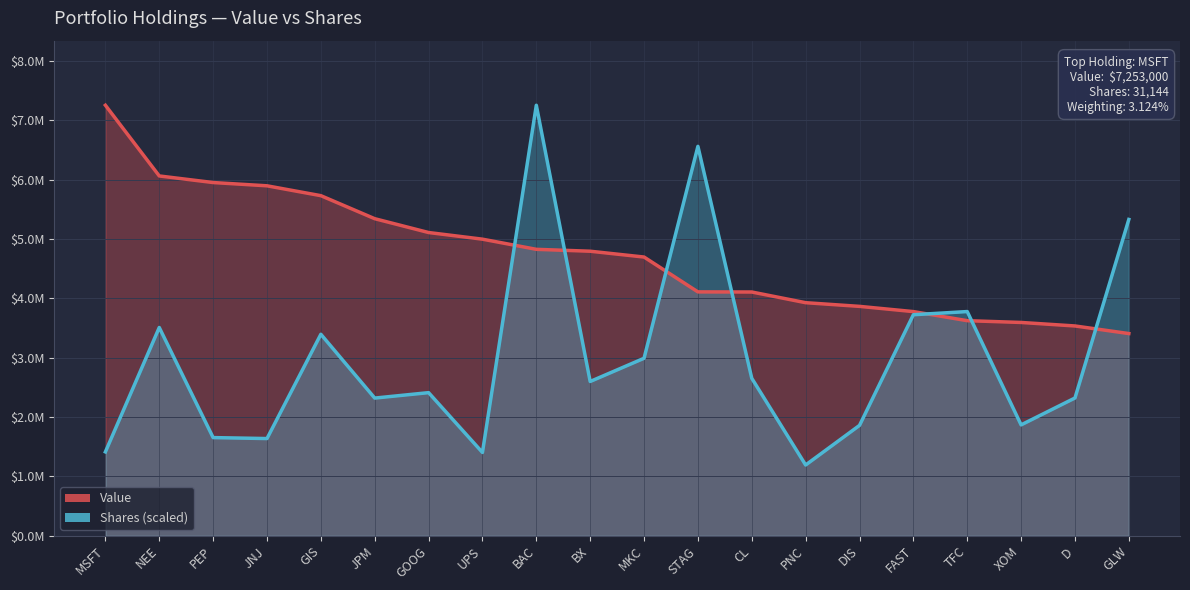

The value of Value at JPM is 5342000.0. True or false?

True